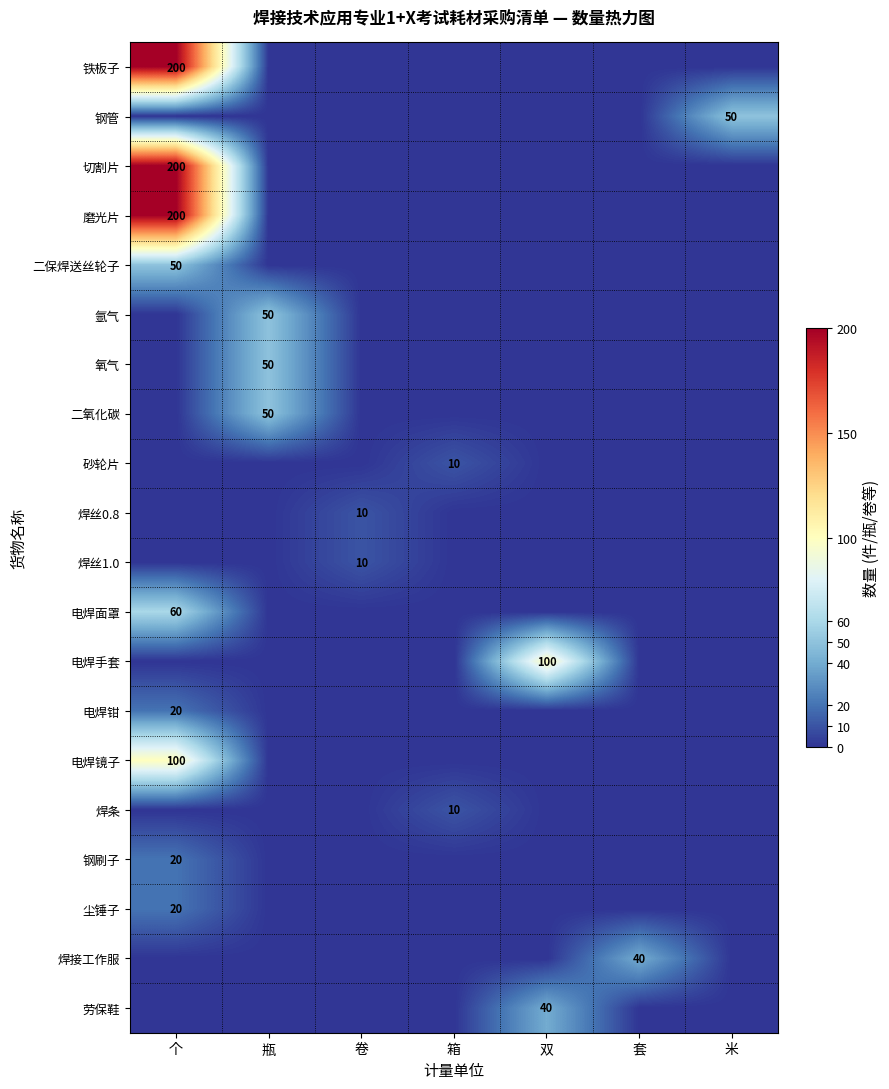

The value of 电焊镜子 at 个 is 169. True or false?

False